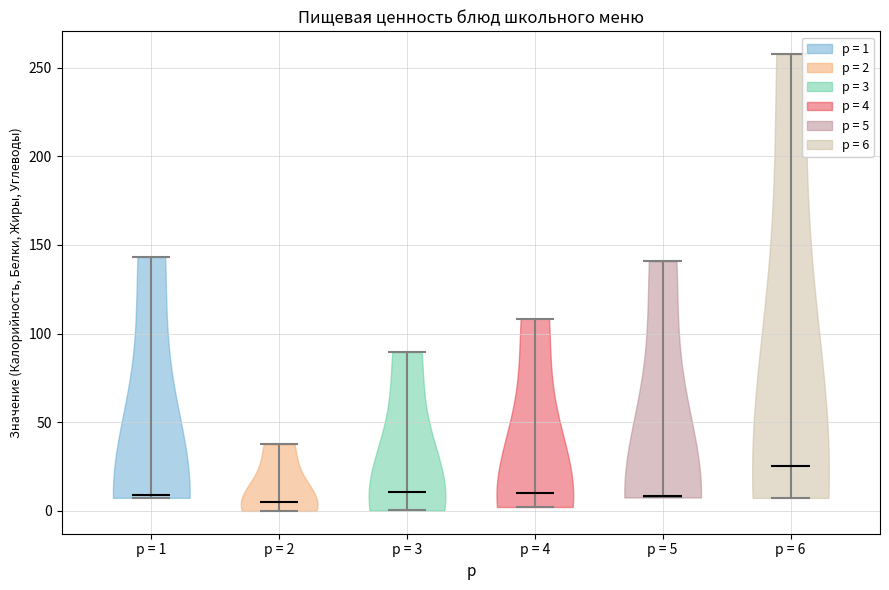

What is the highest point the violin for p = 4 reaches on the y-axis? The values are not printed on the chart, so give them approximately, as read against the axis.

110